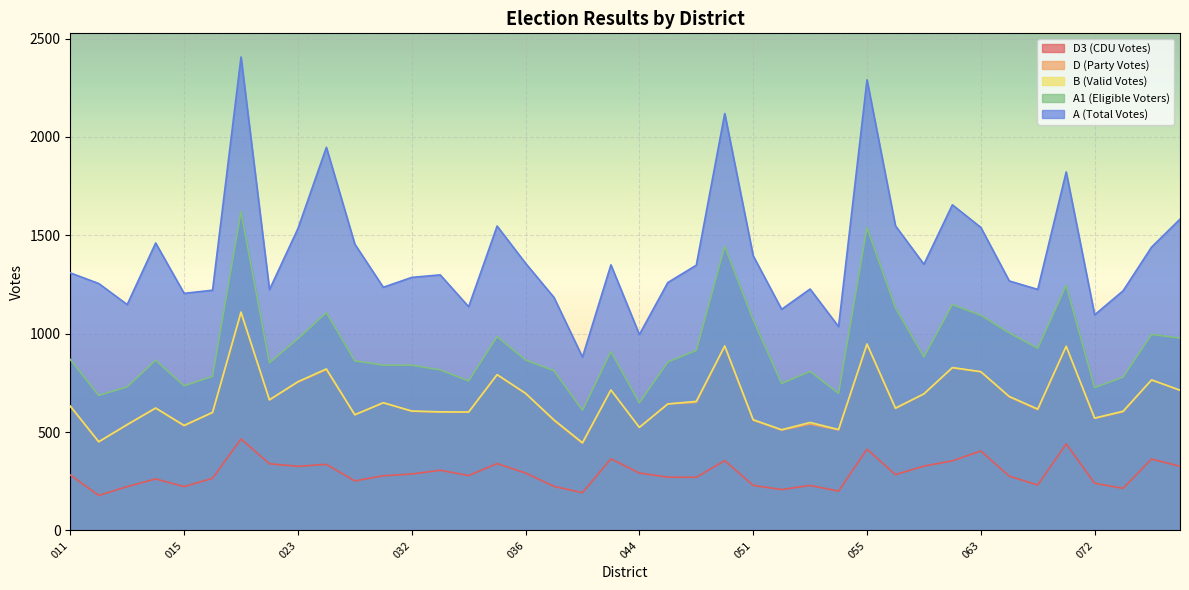

What is the value of the A point at the 32nd from the left?

1655